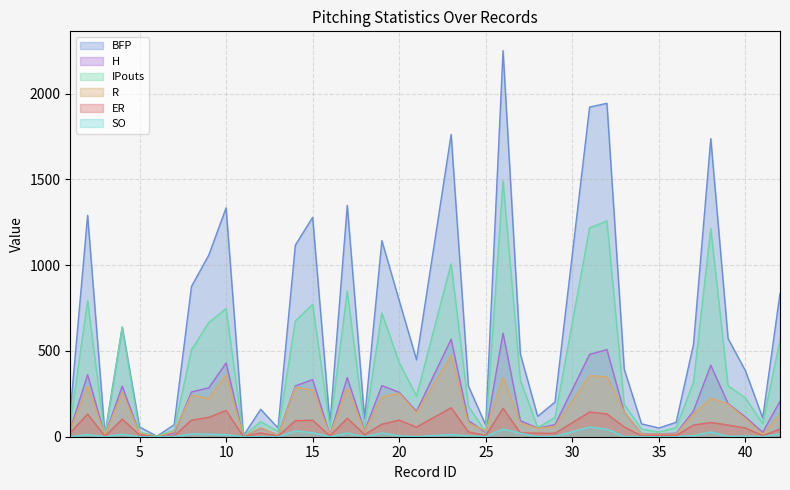

Between 37 and 38, which series saw the biggest shift?

BFP